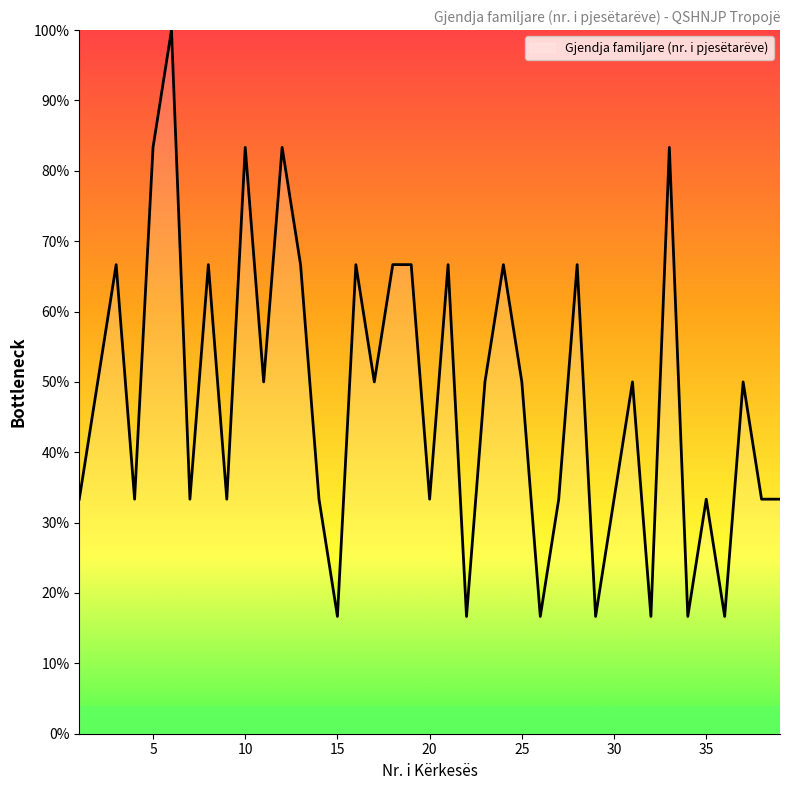

What is the smallest value displayed?

16.7